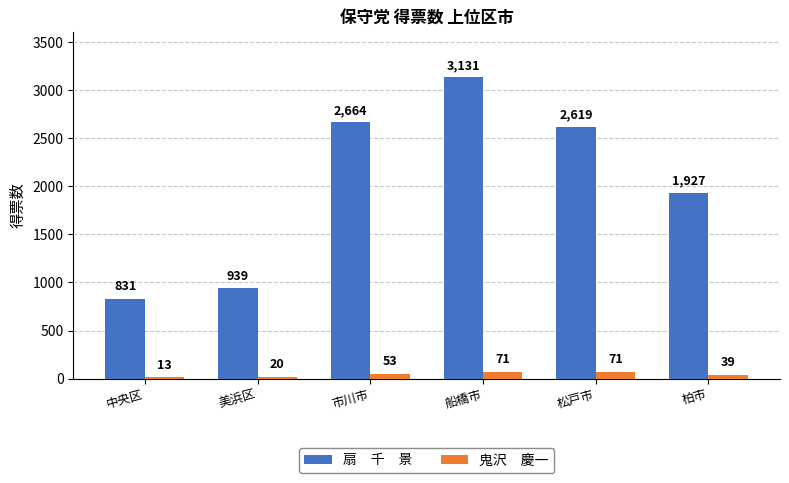

At which category does the chart reach its minimum across all series?

中央区